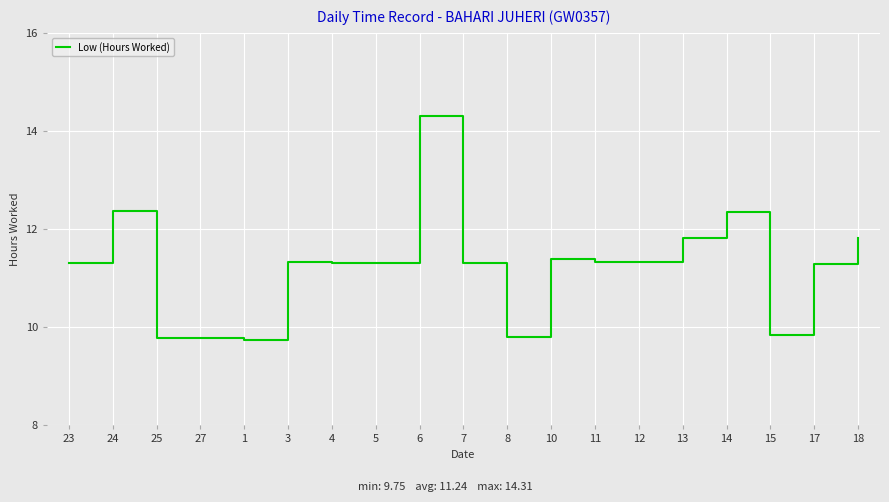

What is the approximate value at 17?

11.3